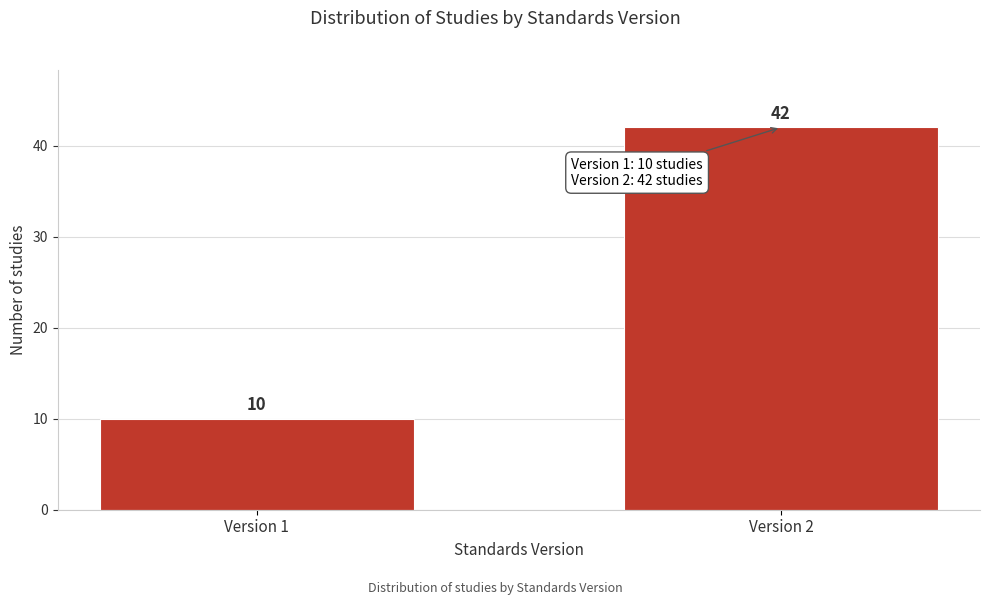

Reading right to left, extract all data points from this chart.

42	10